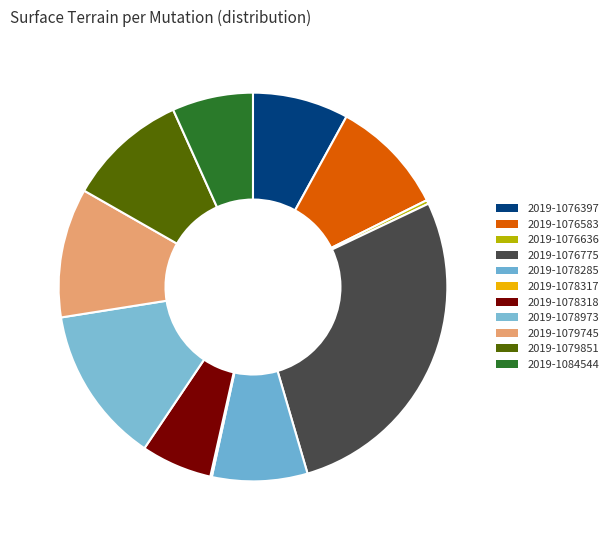

Is it true that 2019-1079851 is 10% of the pie?

True